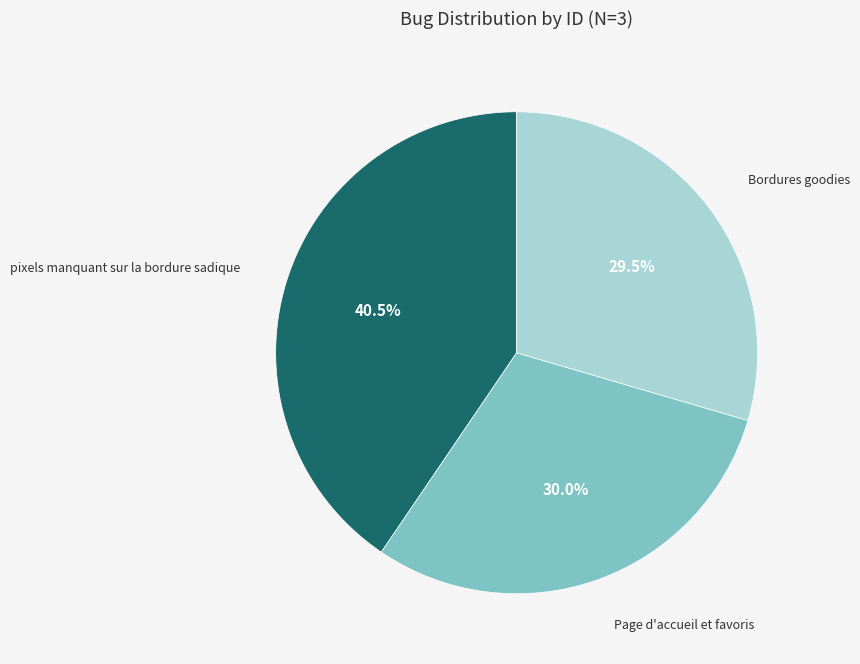

Is there a majority slice in this chart?

No